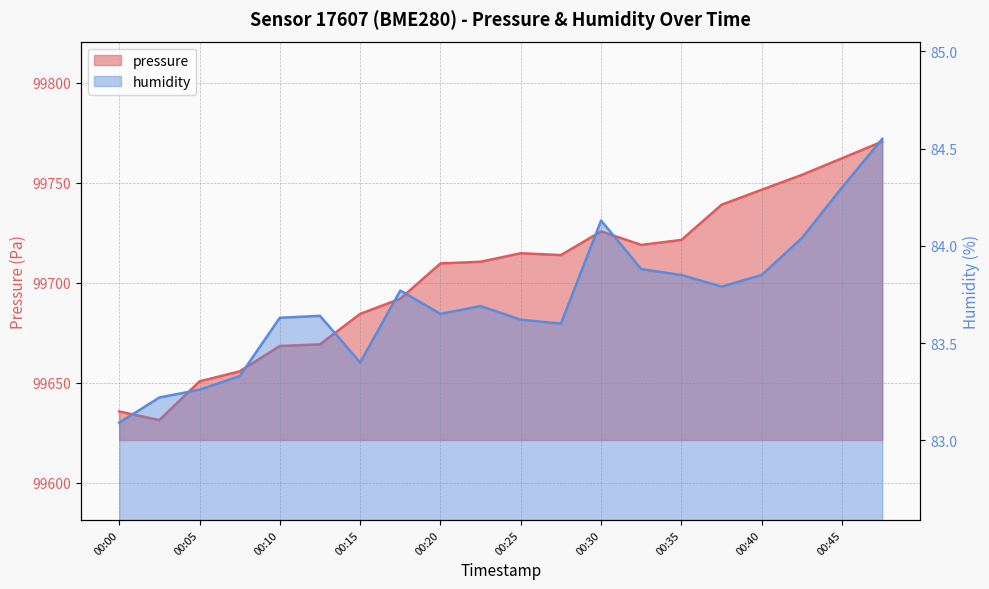

How many lines are shown in the chart?

2